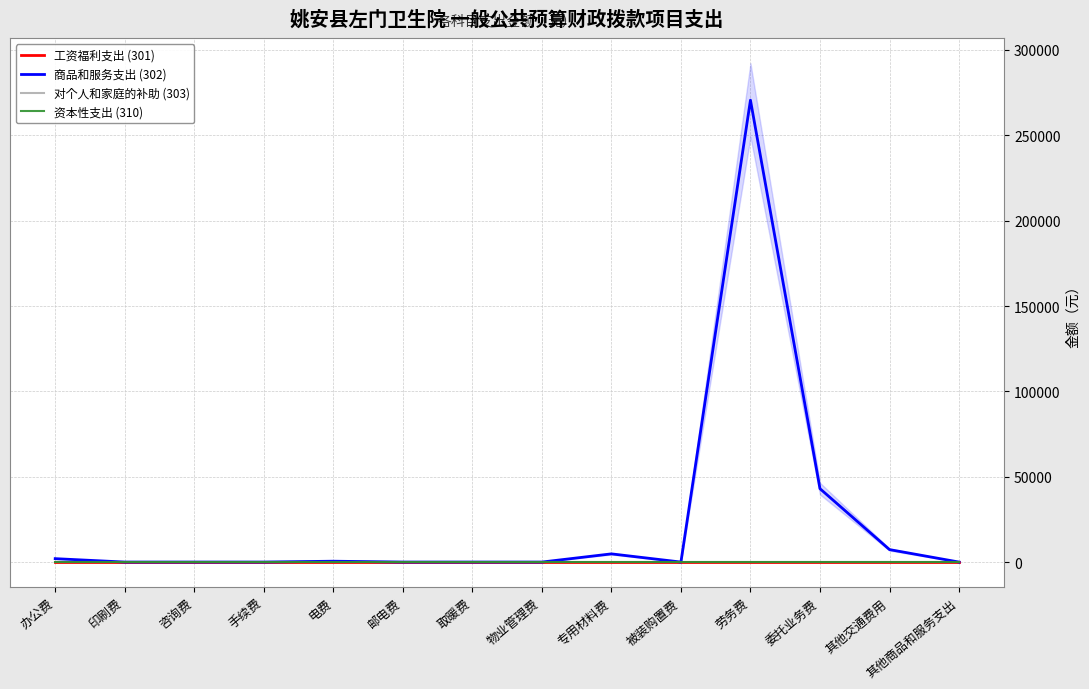

True or false: 工资福利支出 (301) and 资本性支出 (310) intersect in this chart.

False